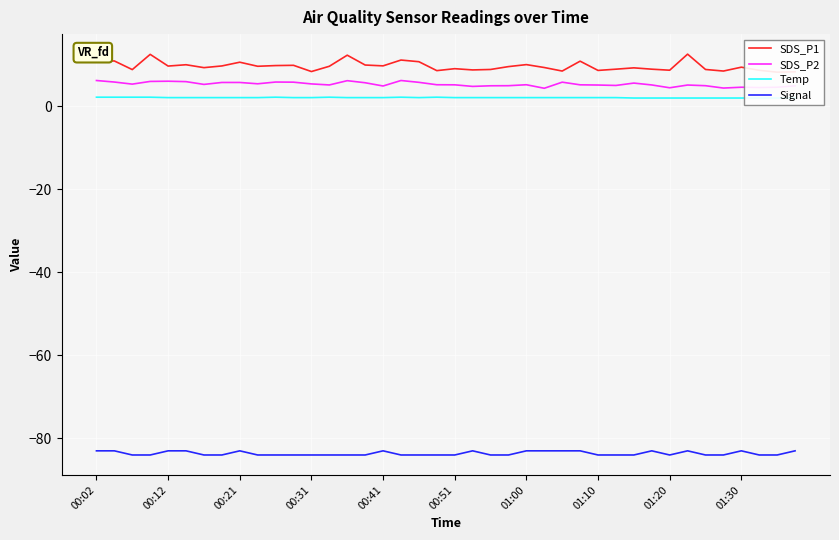

What is the maximum value for Signal?

-83.0